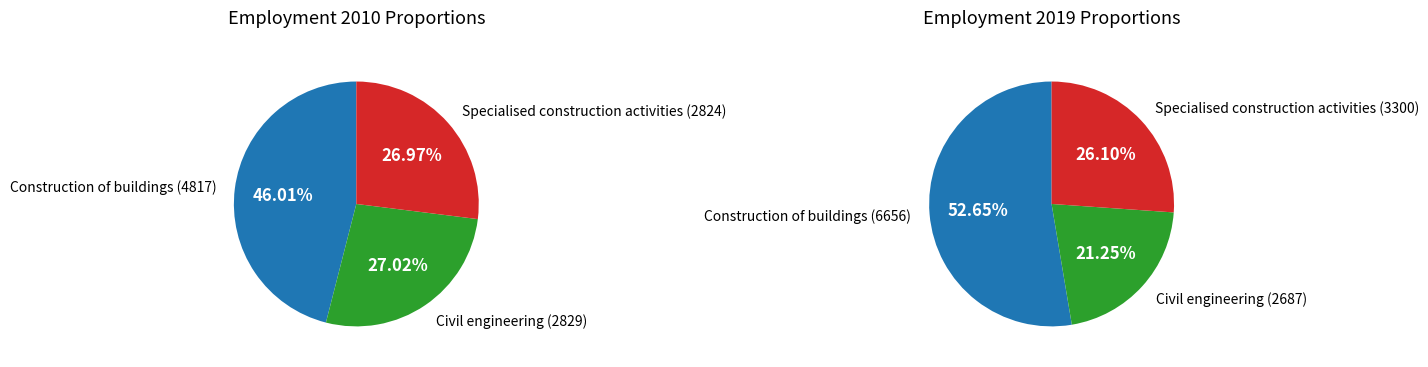

Rank the series by their maximum value, from highest to lowest.

2019, 2010